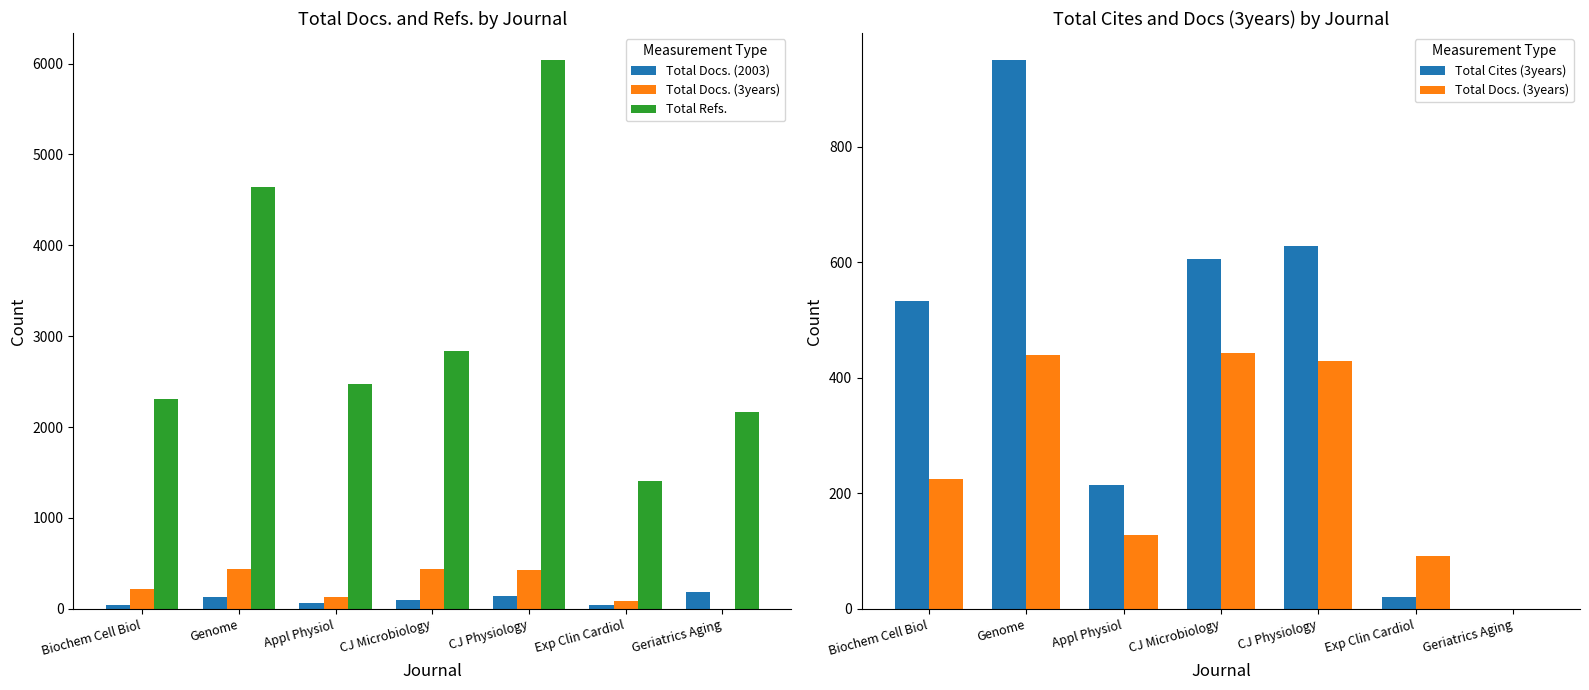

True or false: Total Docs. (3years) has a value of 121 at Biochem Cell Biol.

False